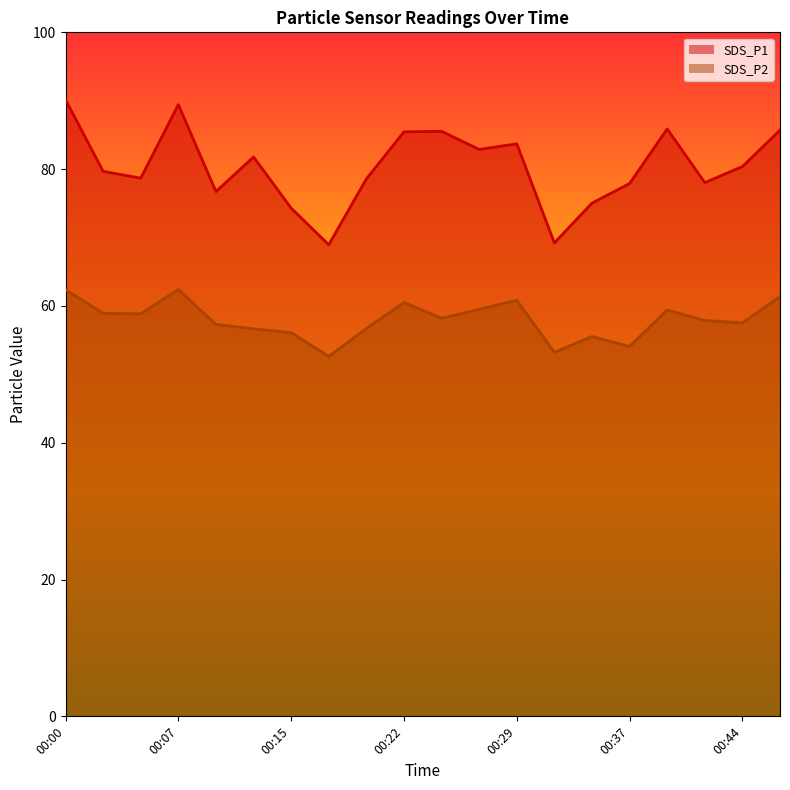

True or false: SDS_P2 and SDS_P1 intersect in this chart.

False